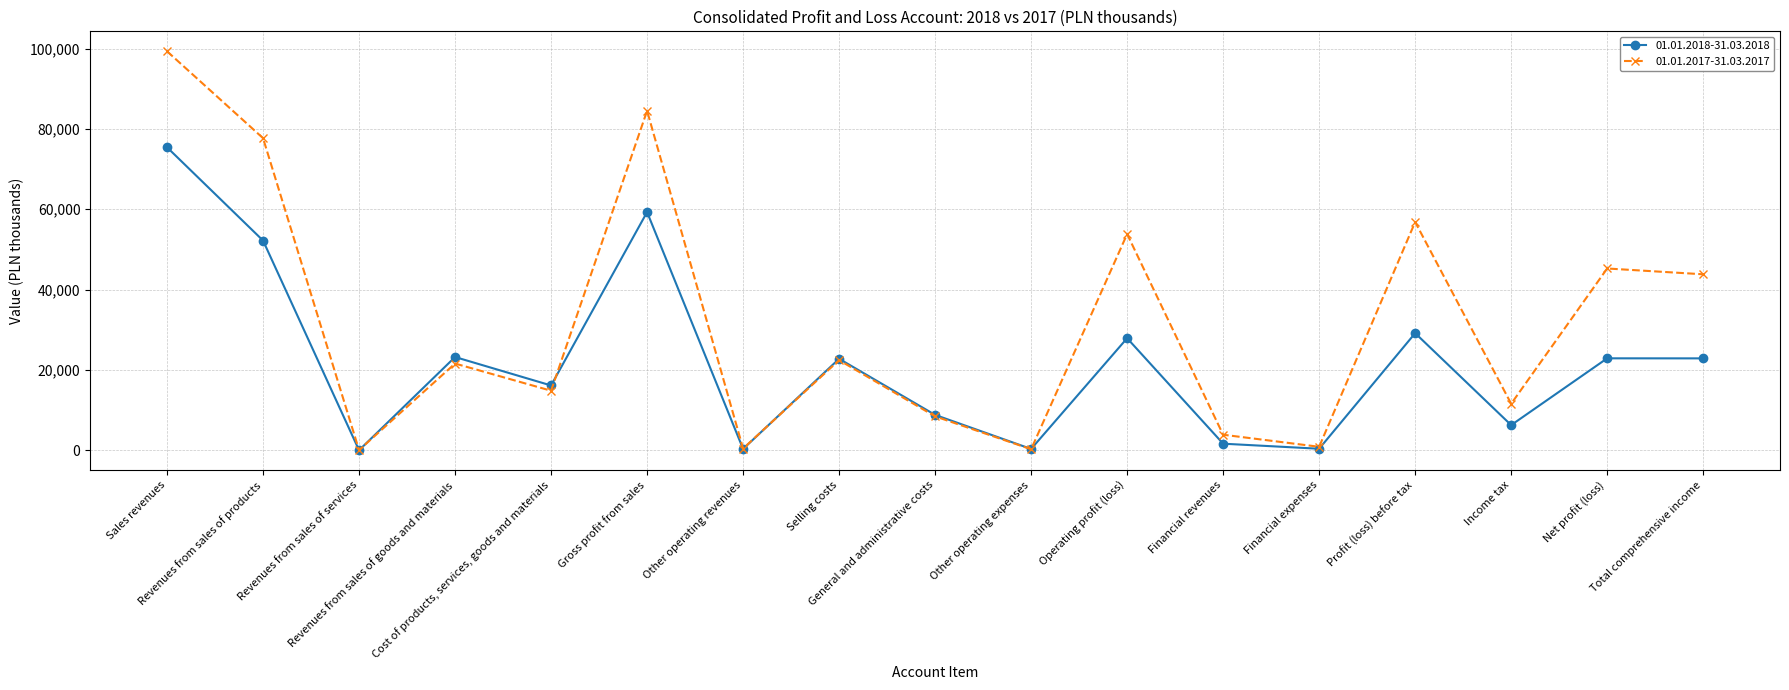

Where is the first local minimum for 01.01.2018-31.03.2018?

Revenues from sales of services